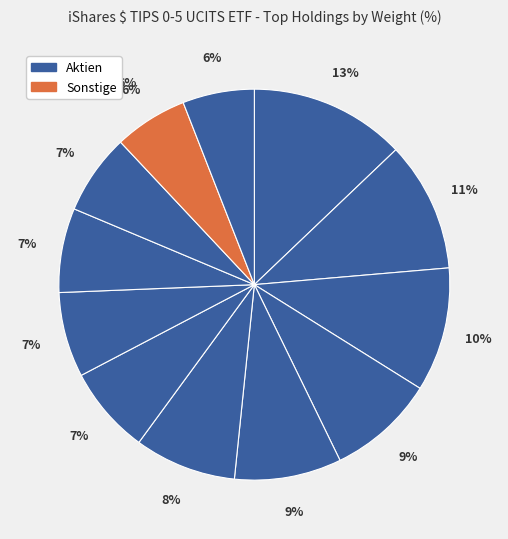

Does RECRUIT HOLDINGS LTD account for over 50% of the chart?

No